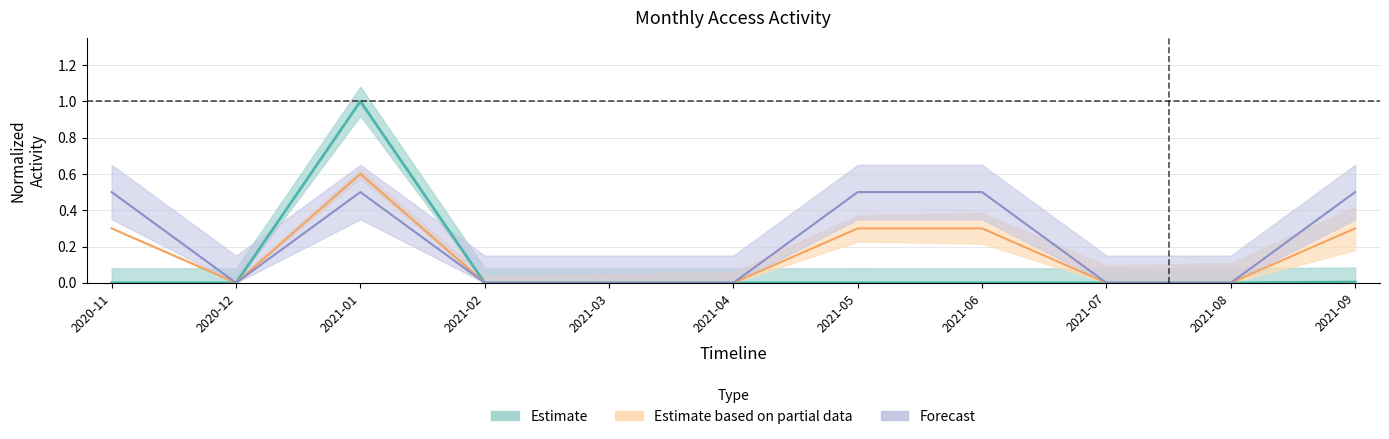

Which has a higher value, 2021-04 or 2021-08?

2021-04